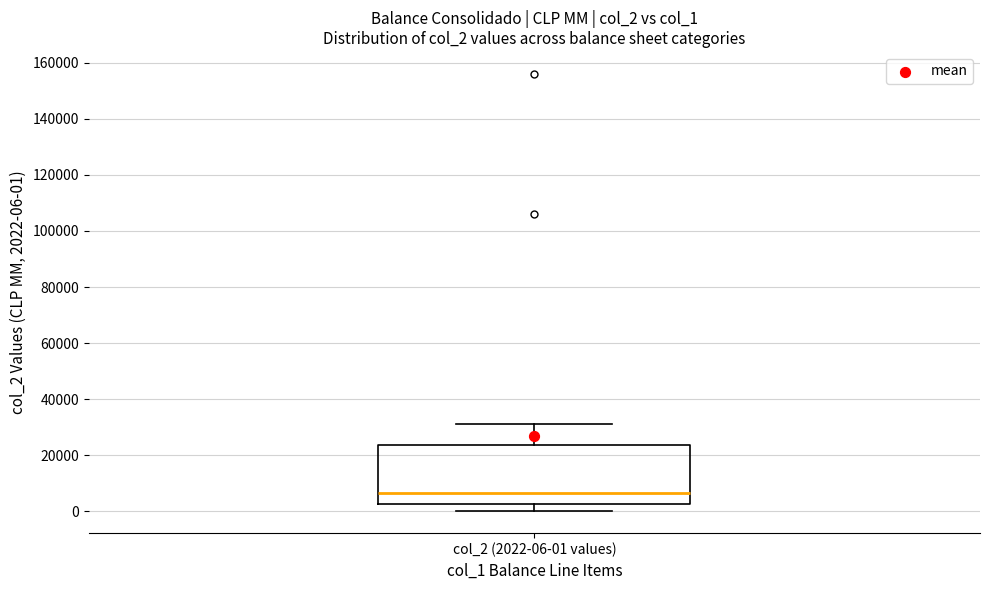

Transcribe this box plot: give where the median line is, the range the box spans, and where the two whiskers end, as read against the y-axis. The values are not printed on the chart, so give them approximately, as read against the axis.

median 6000, box 2000 to 24000, whiskers 0 to 32000